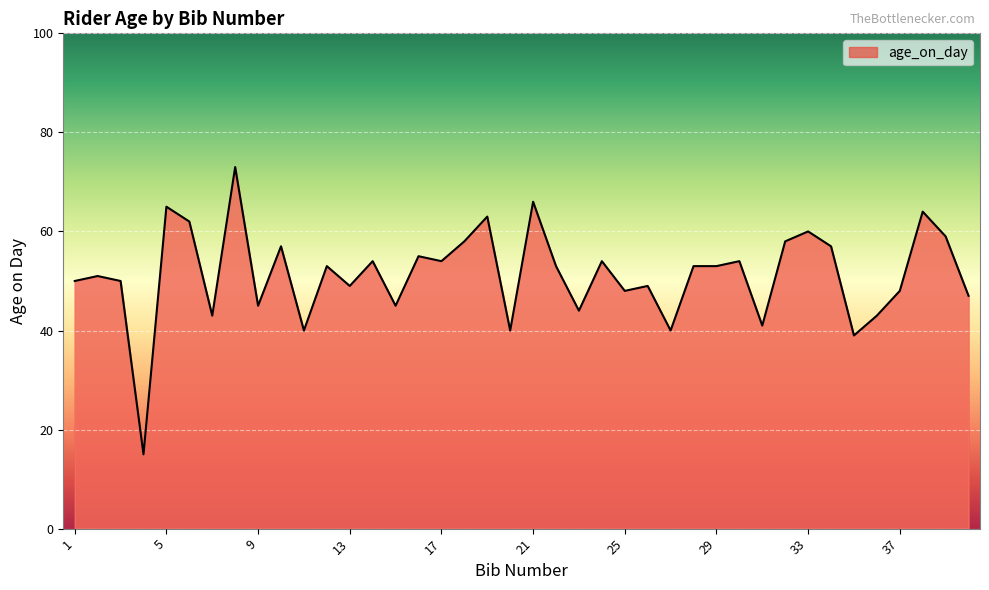

What is the greatest value displayed?

73